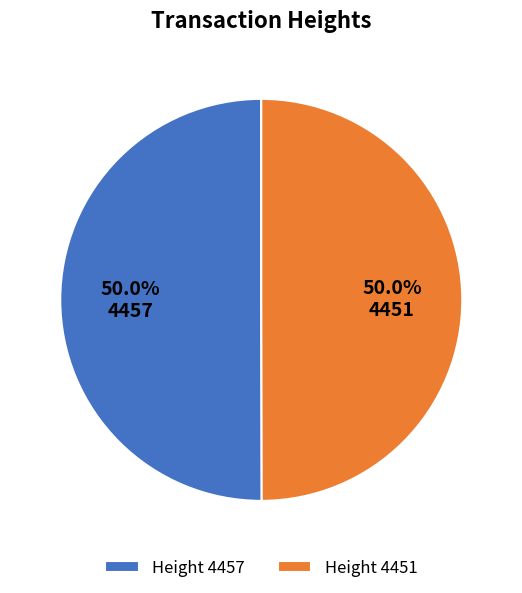

Approximately how many times larger is the value at Height 4451 compared to Height 4457?

1.0